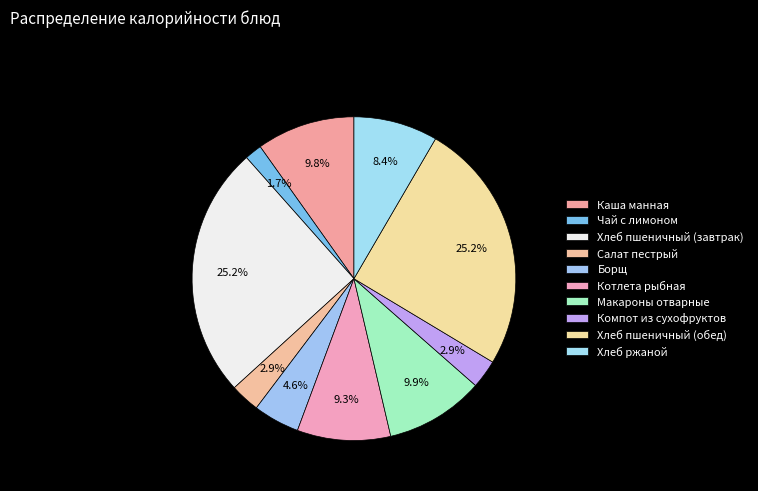

Is Компот из сухофруктов the majority of the pie?

No